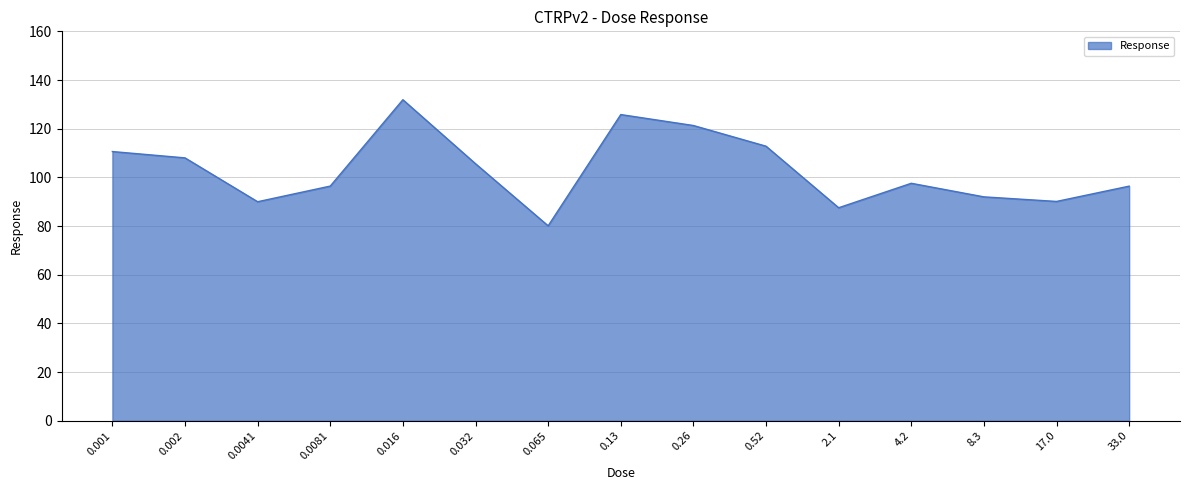

Is it true that the value at 0.52 is 112.8?

True